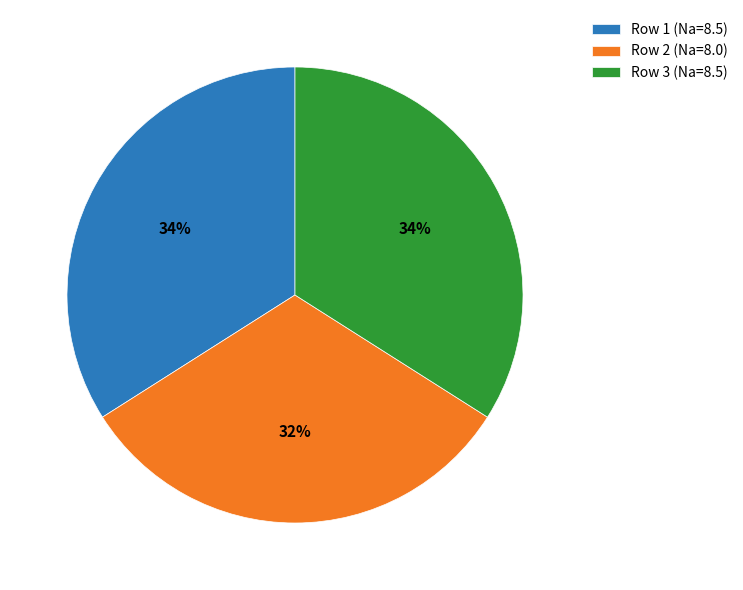

To the nearest percent, what is the average slice percentage?

33%